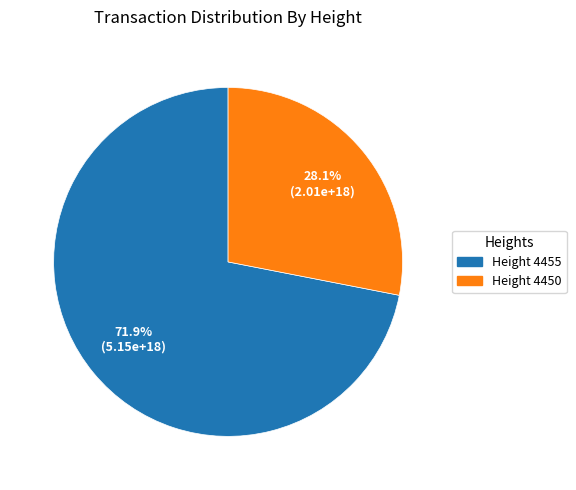

How many segments does this pie chart have?

2